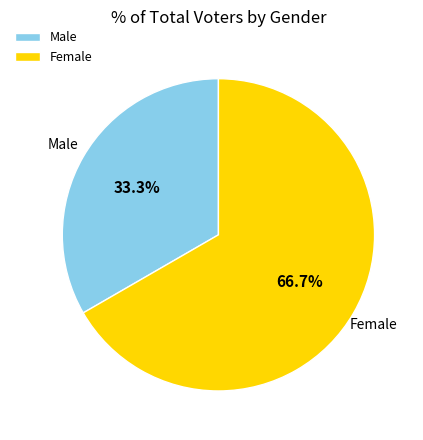

Combined, what portion of the pie is Female and Male?

100.0%